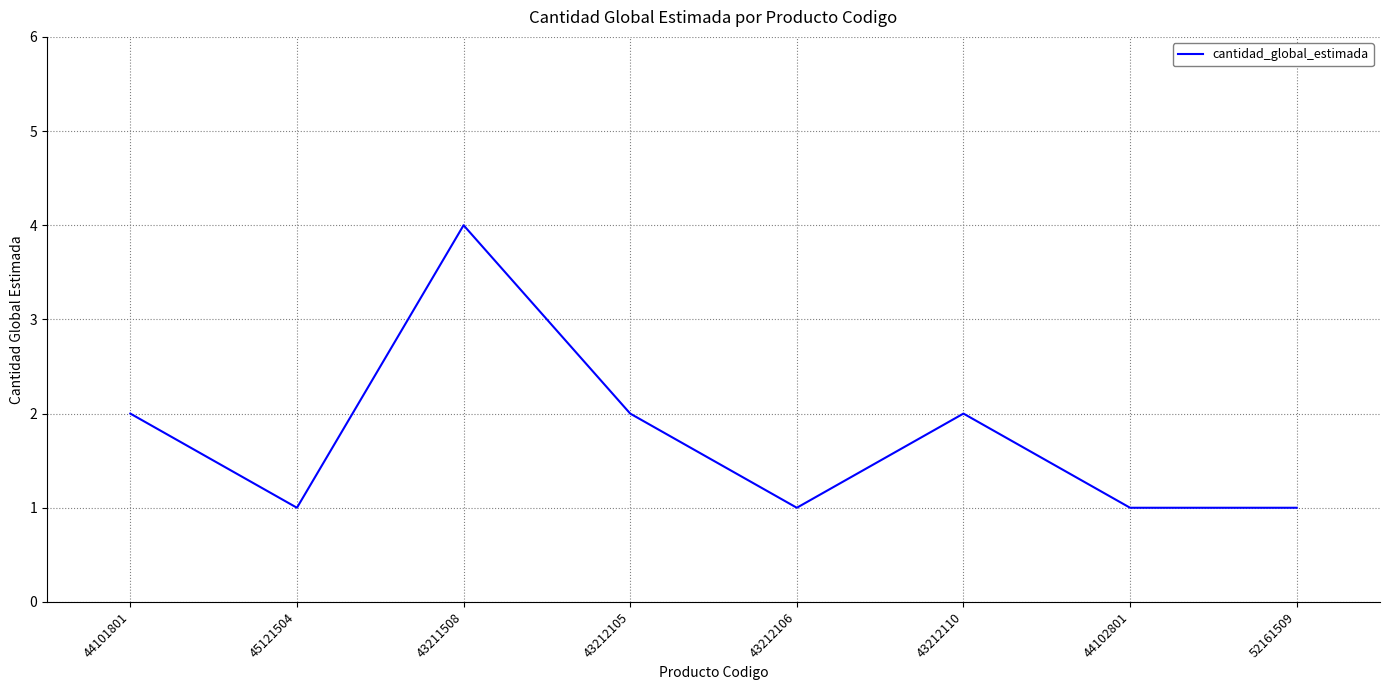

How many distinct data groups are displayed?

1